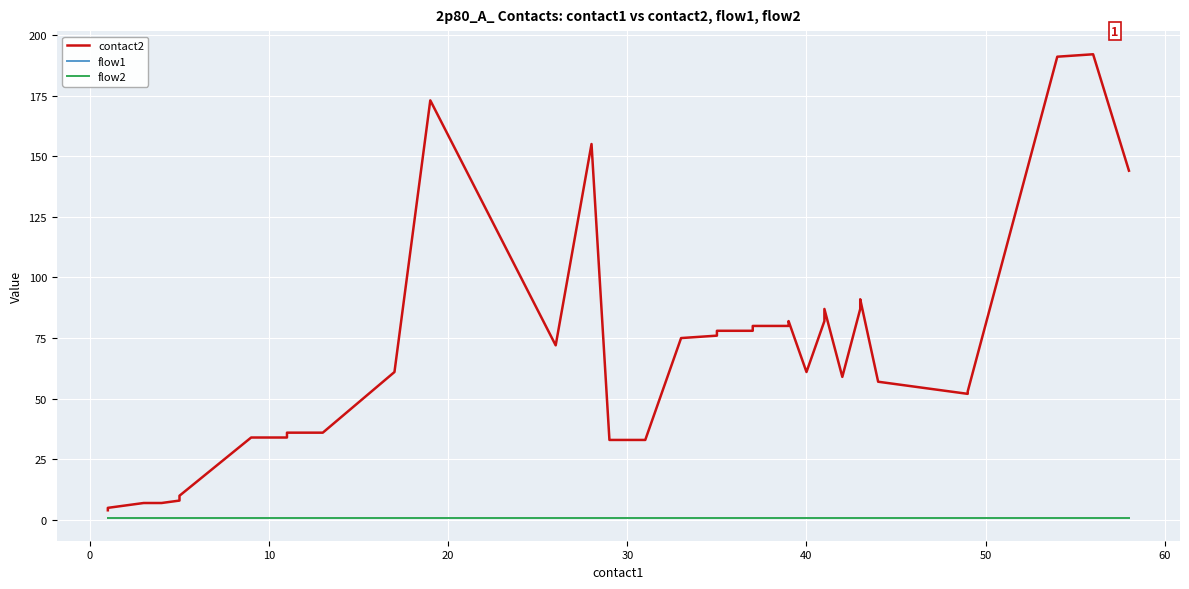

Is it true that flow2 equals 1 at 20?

True